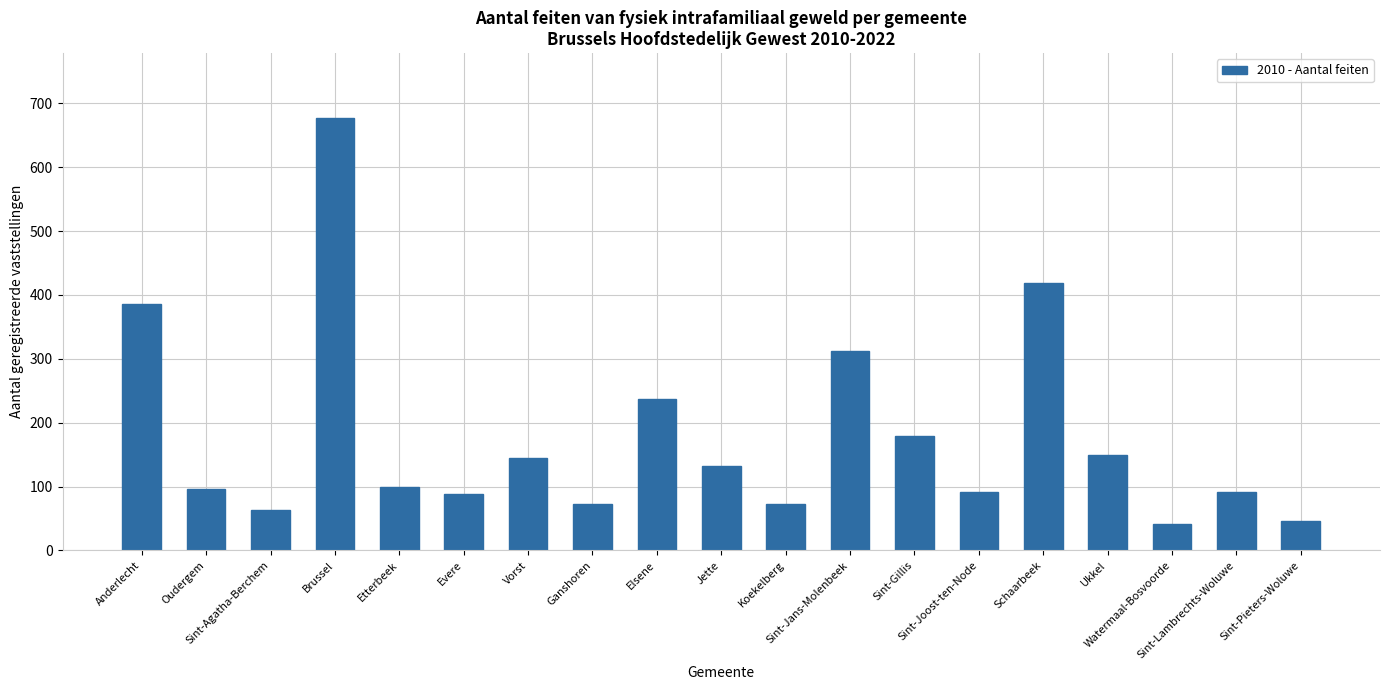

How many categories are shown in the chart?

19